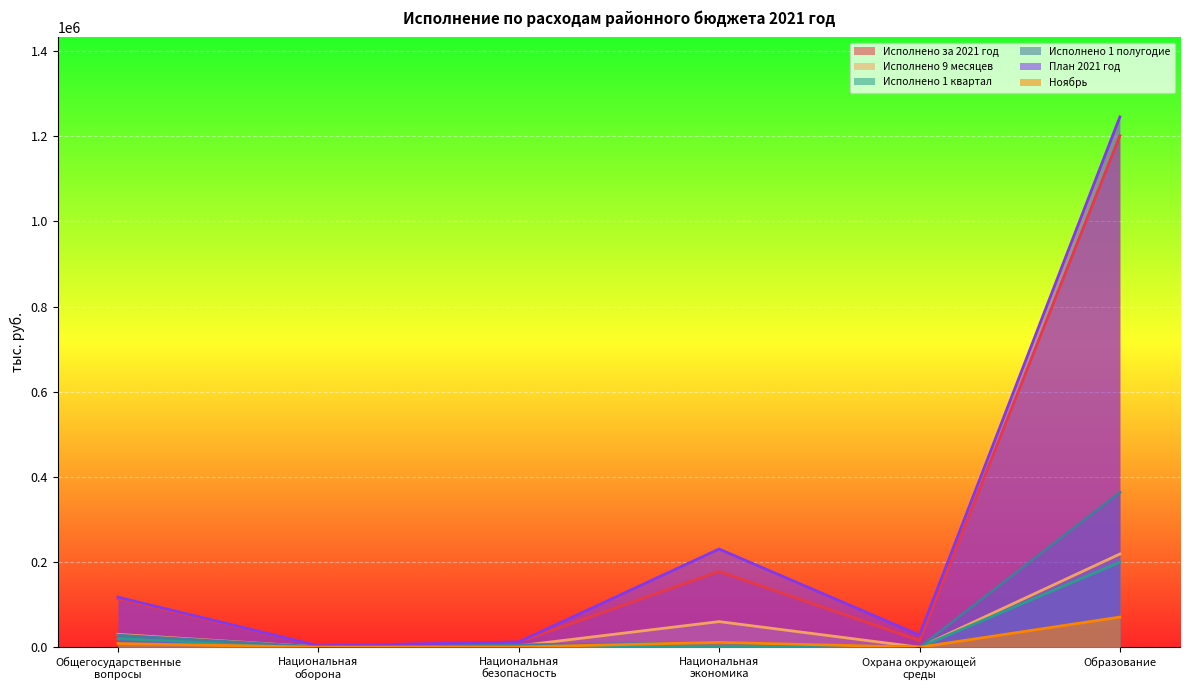

Where does the Исполнено 1 полугодие series first go above 10189?

Общегосударственные
вопросы